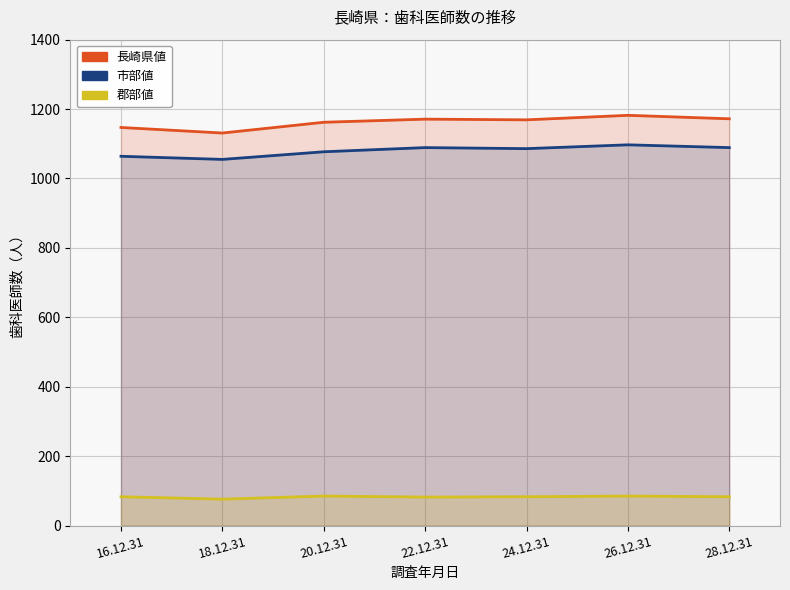

What is the difference between the maximum and second lowest values in the 郡部値 series?

3